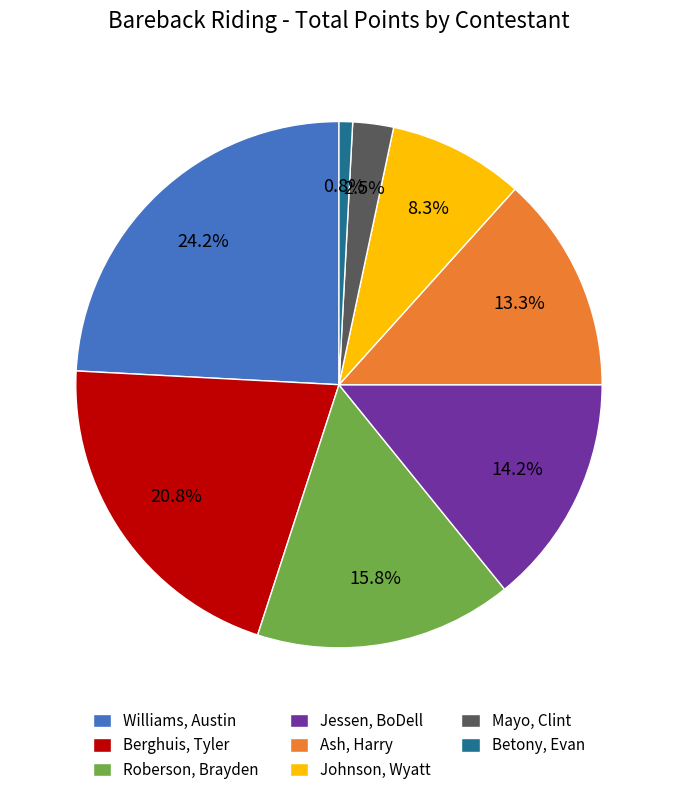

Is there any slice that represents more than half of the pie?

No